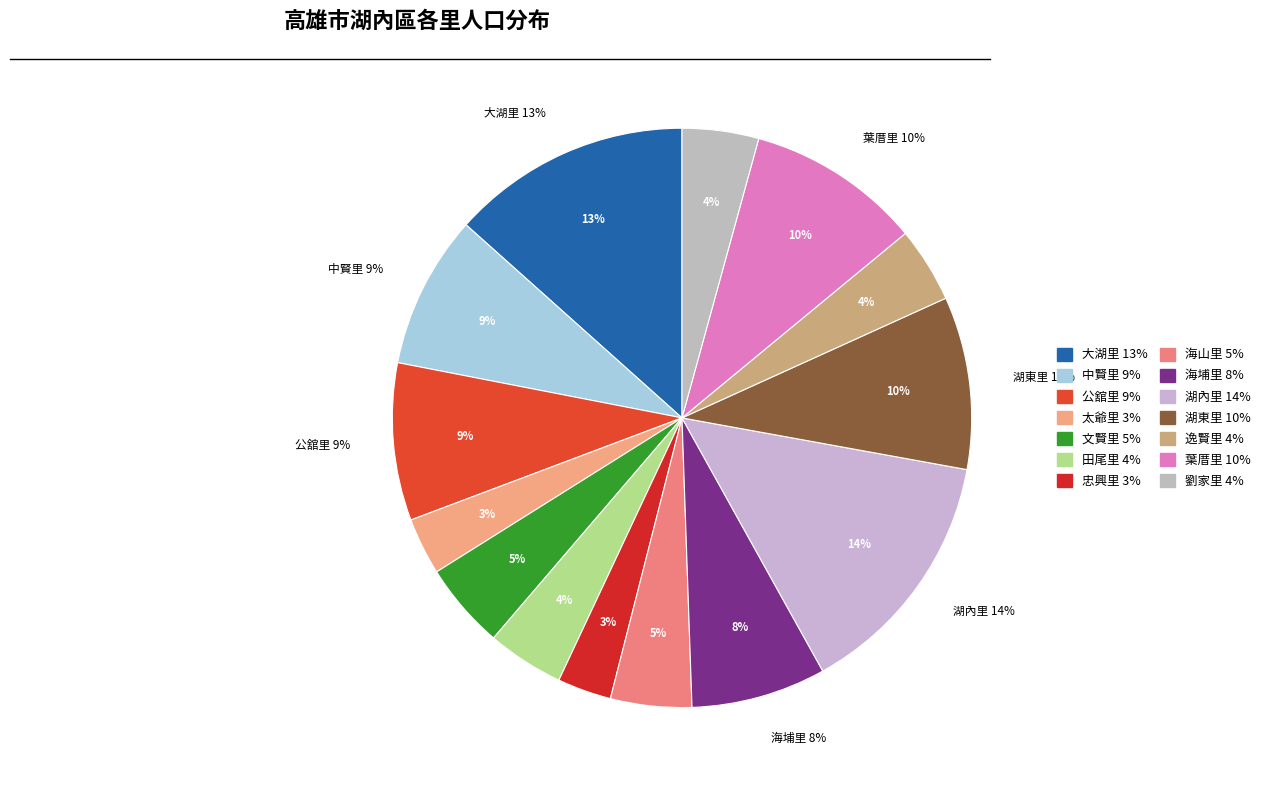

Rank the categories by value from lowest to highest.

忠興里, 太爺里, 逸賢里, 劉家里, 田尾里, 海山里, 文賢里, 海埔里, 中賢里, 公舘里, 湖東里, 葉厝里, 大湖里, 湖內里